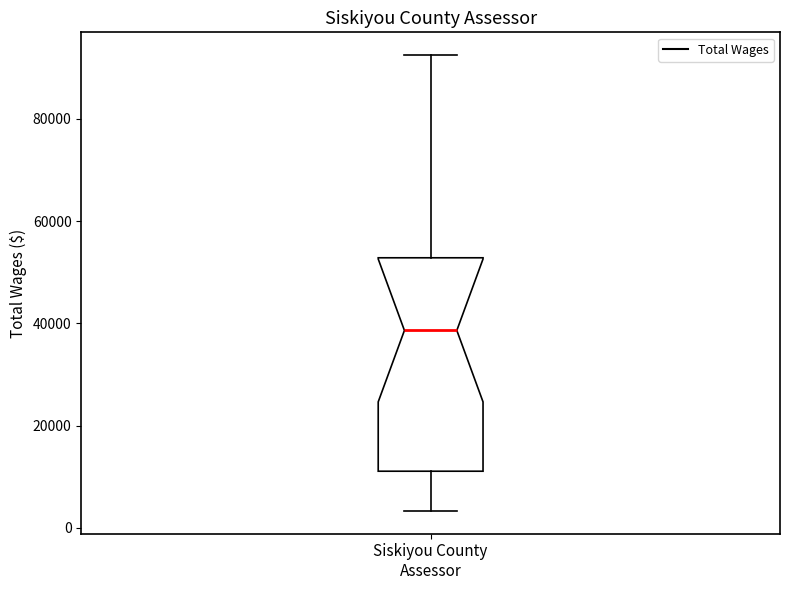

Transcribe this box plot: give where the median line is, the range the box spans, and where the two whiskers end, as read against the y-axis. The values are not printed on the chart, so give them approximately, as read against the axis.

median 38000, box 12000 to 52000, whiskers 4000 to 92000